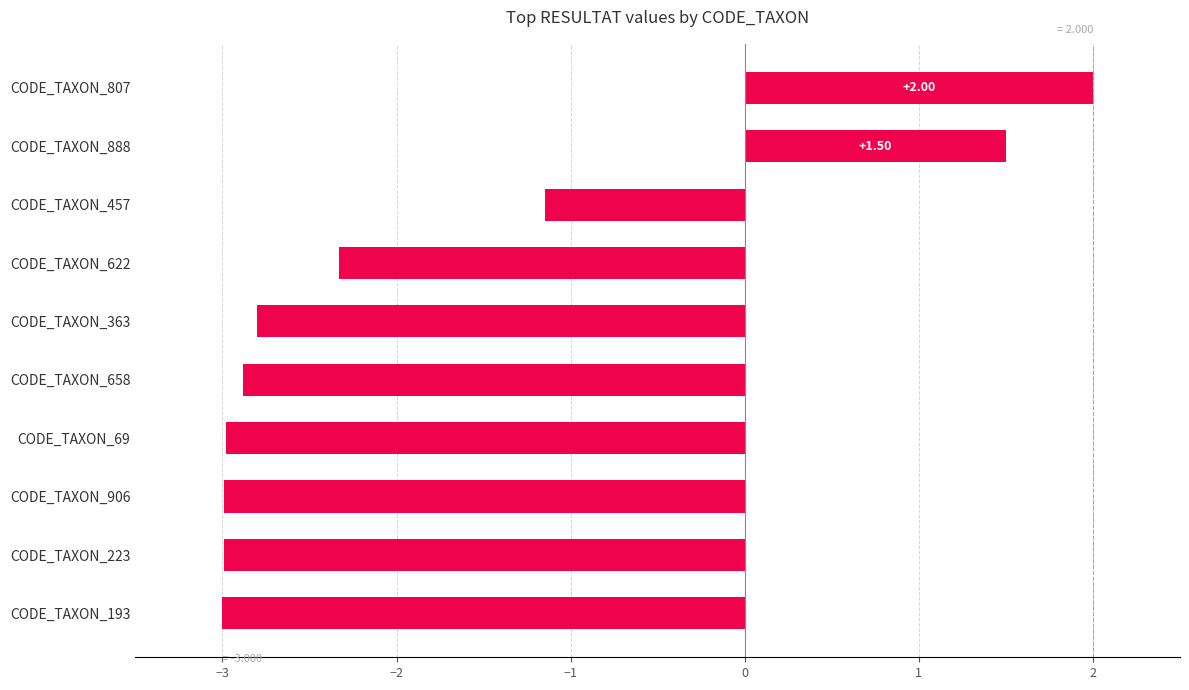

How many values exceed -2?

3